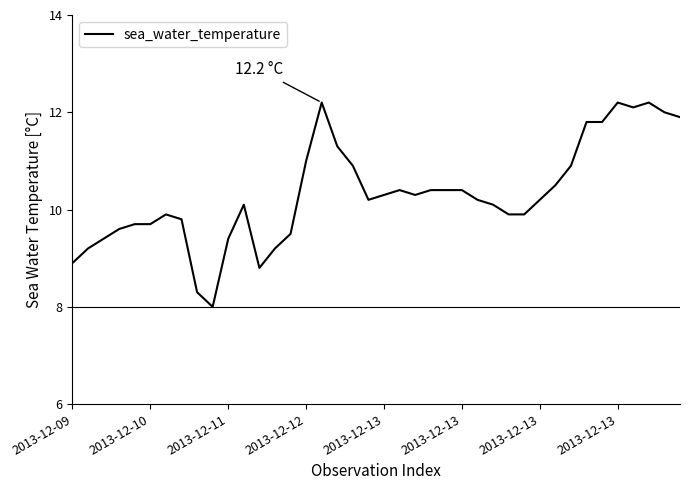

What is the greatest value displayed?

12.2